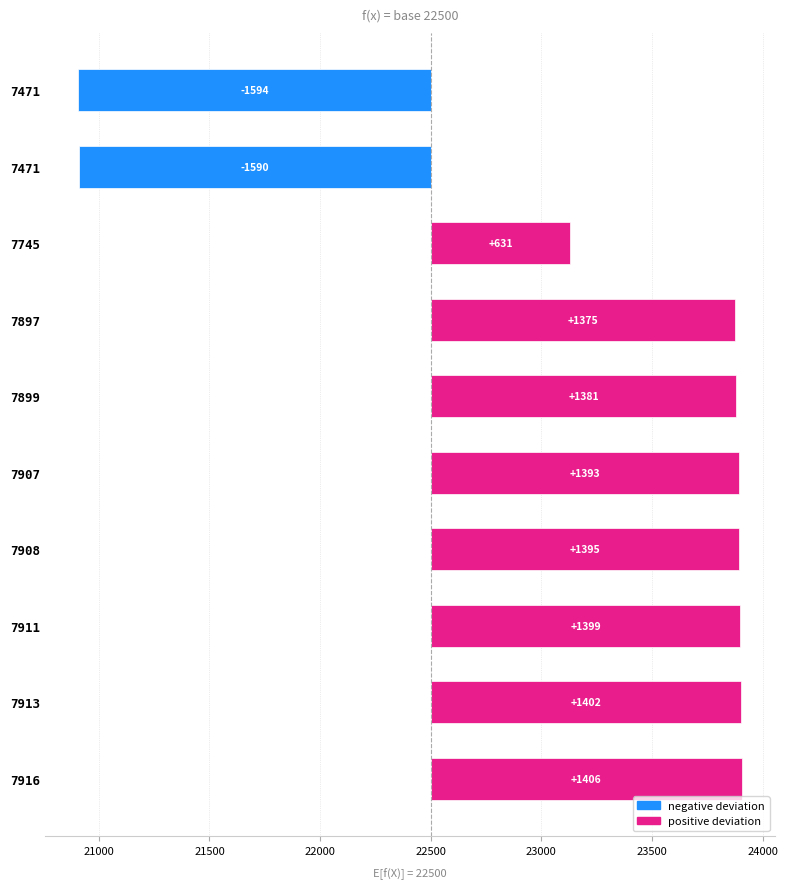

How many positive values are there?

8